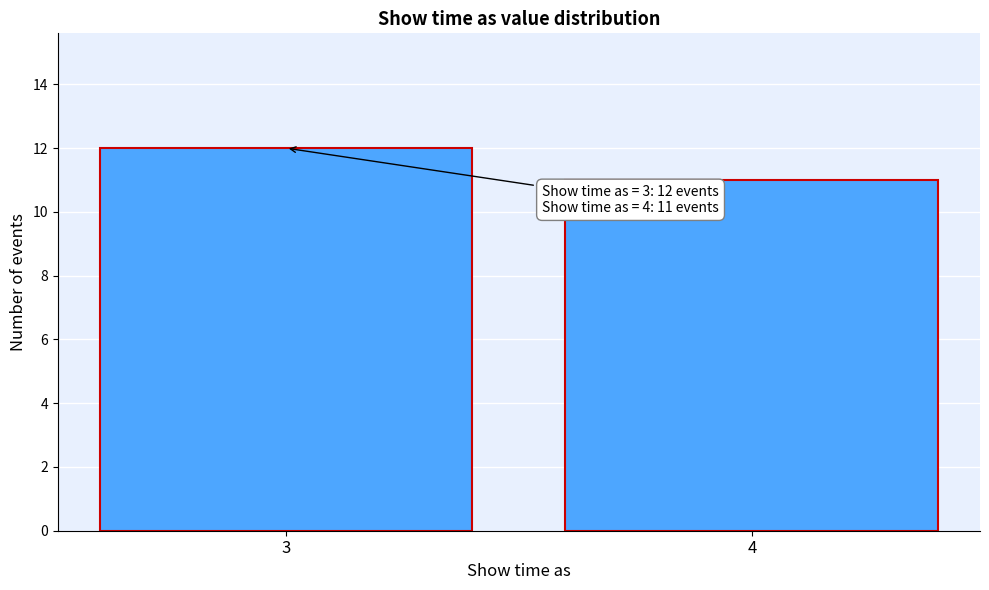

Reading right to left, transcribe all the data shown in this chart.

4=11	3=12